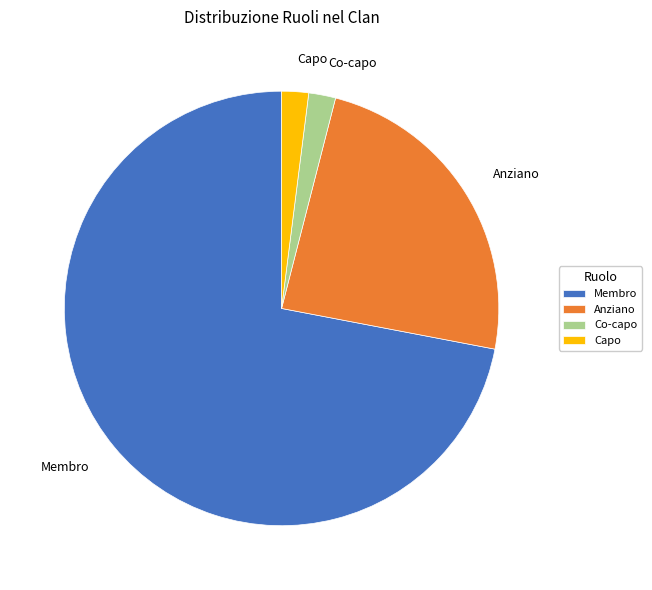

Do Capo and Anziano together represent more than half of the pie?

No